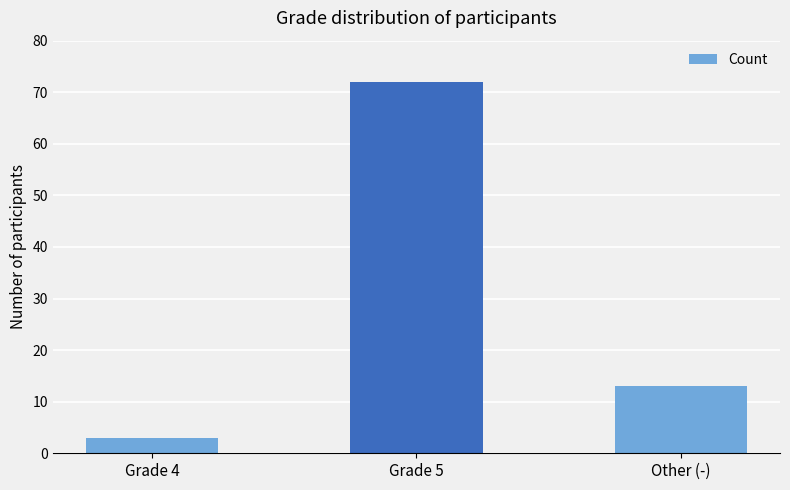

What is the change in value from Grade 5 to Other (-)?

-59